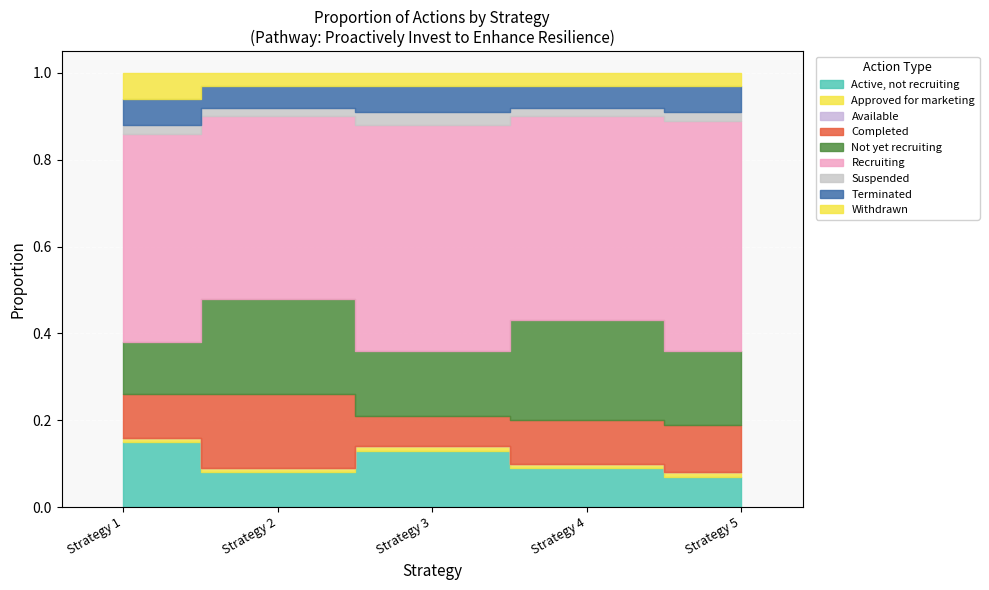

What is the difference between the maximum and minimum values?

18